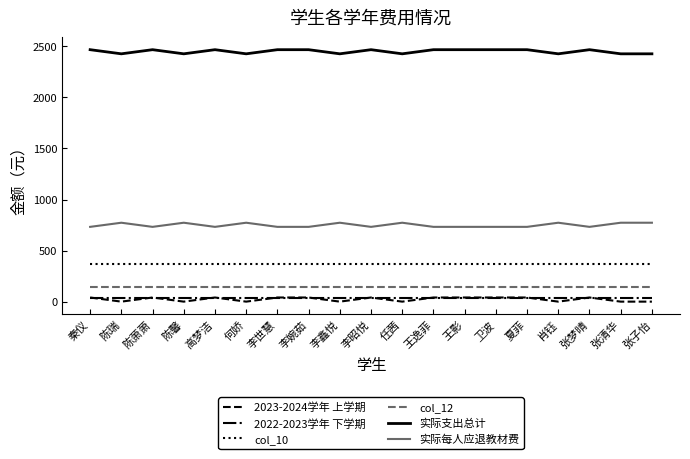

Is it true that 2022-2023学年 下学期 equals 36.0 at 李鑫悦?

True